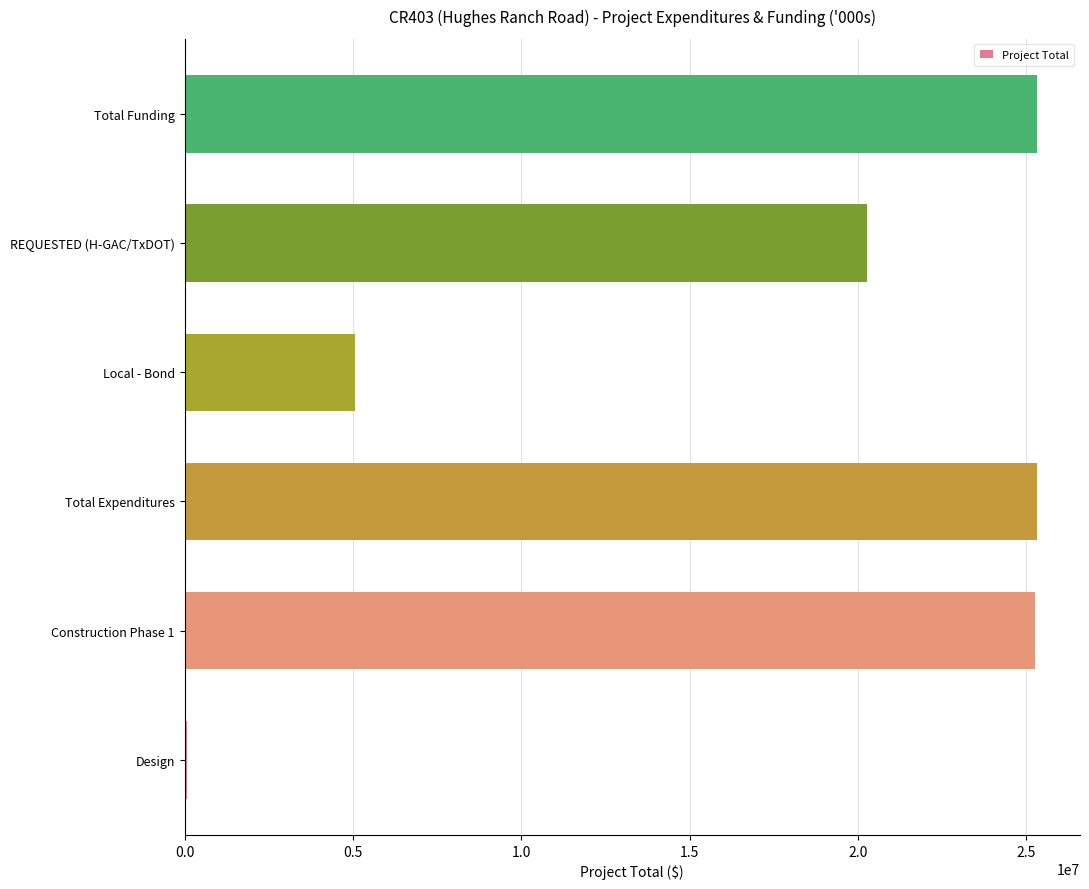

True or false: the data shows 20263508.8 at REQUESTED (H-GAC/TxDOT).

True